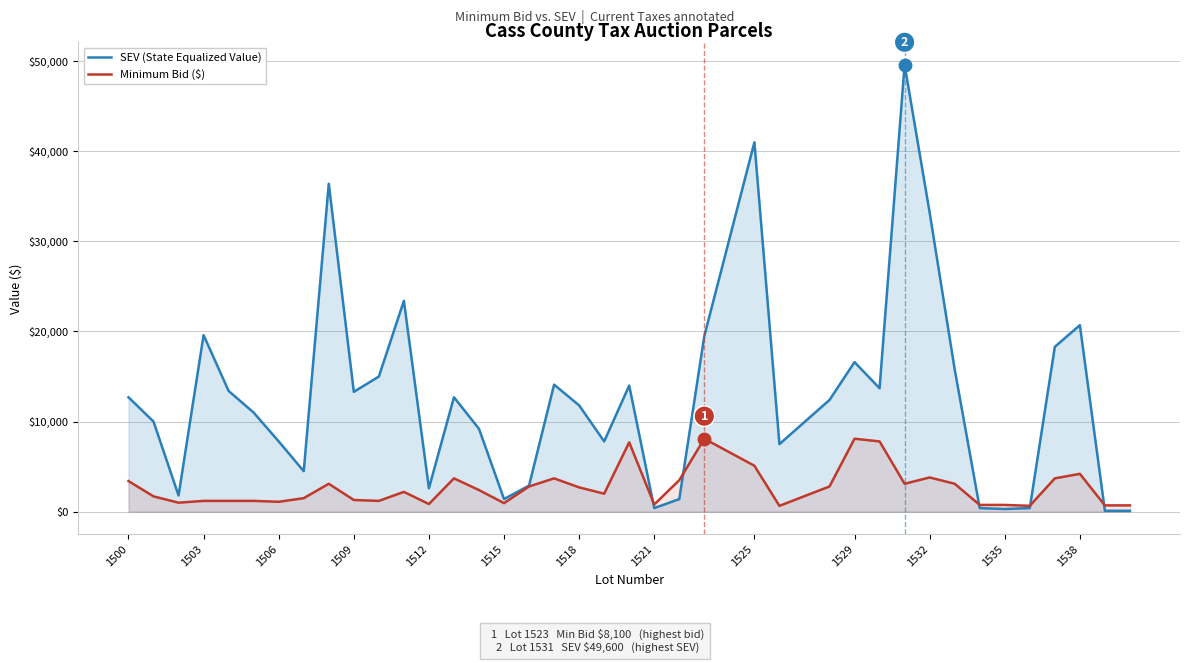

Which series has the widest spread of values?

SEV (State Equalized Value)